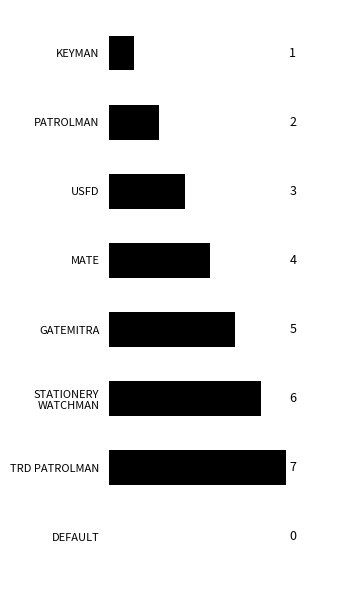

How many series are shown in this chart?

1